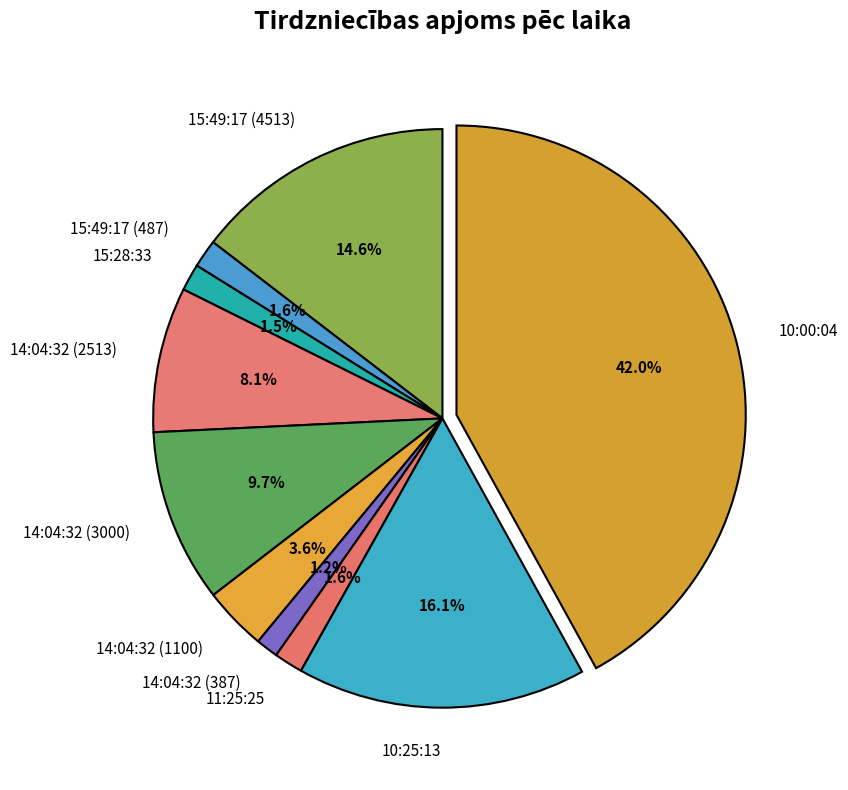

To the nearest percent, what is the difference between the largest and smallest slice percentages?

41%